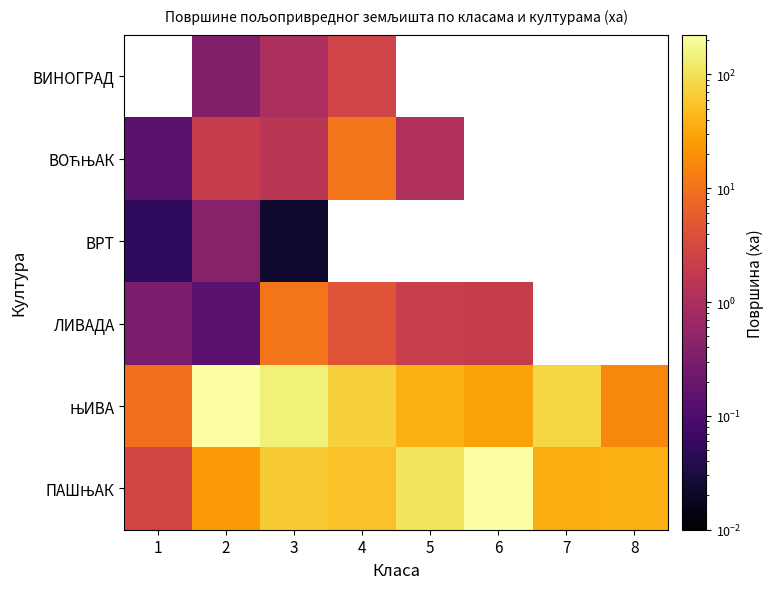

Is the value of ВРТ at 3 greater than the value of ВОЋЊАК at 3?

No